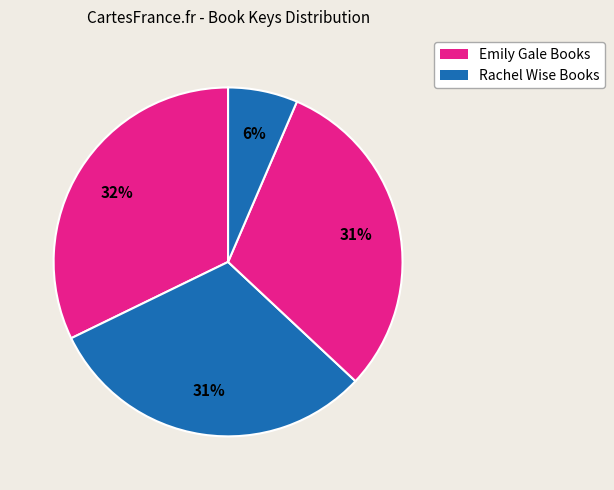

To the nearest percent, what is the average slice percentage?

25%